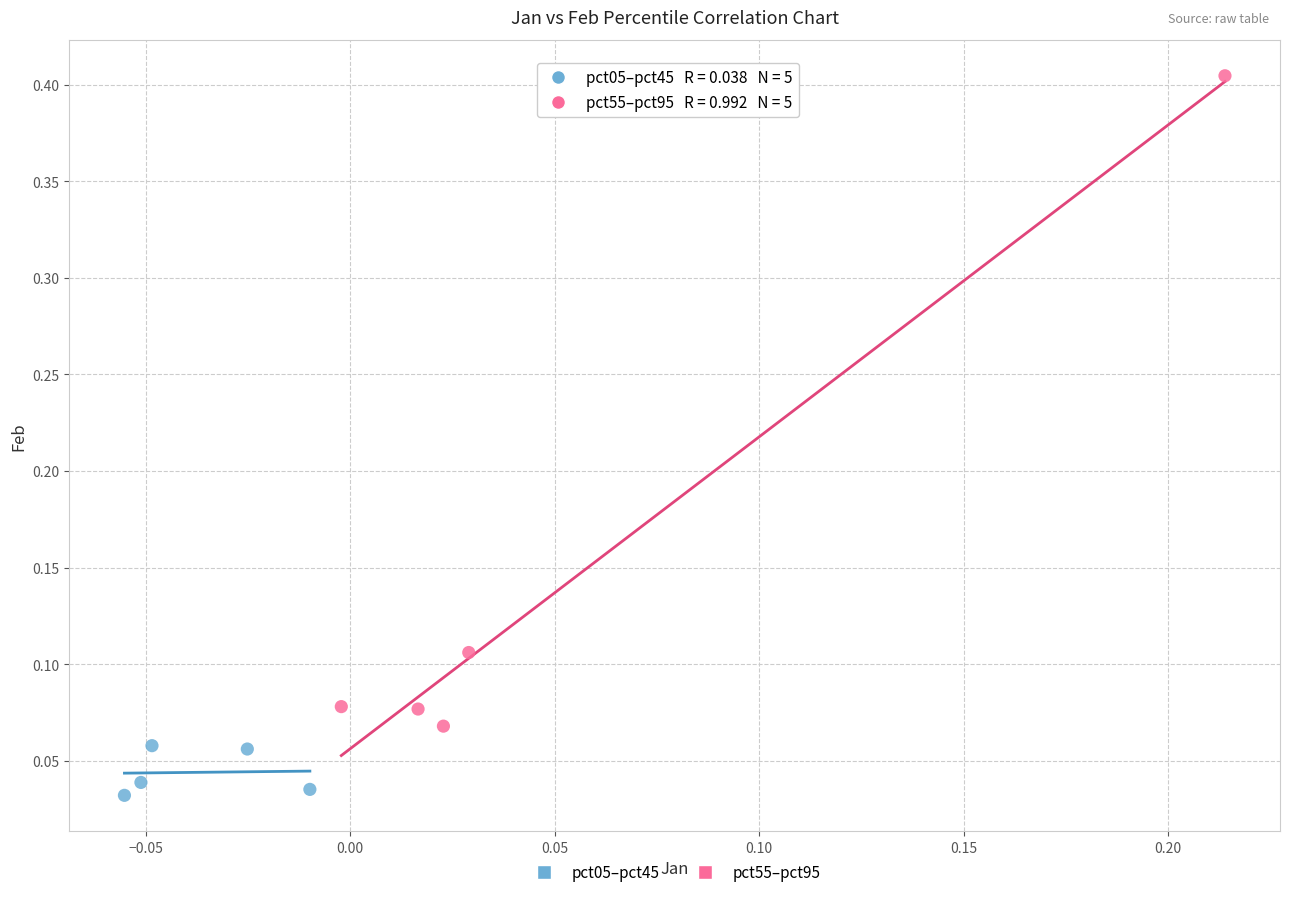

Which series has the widest spread of Y values?

pct55–pct95